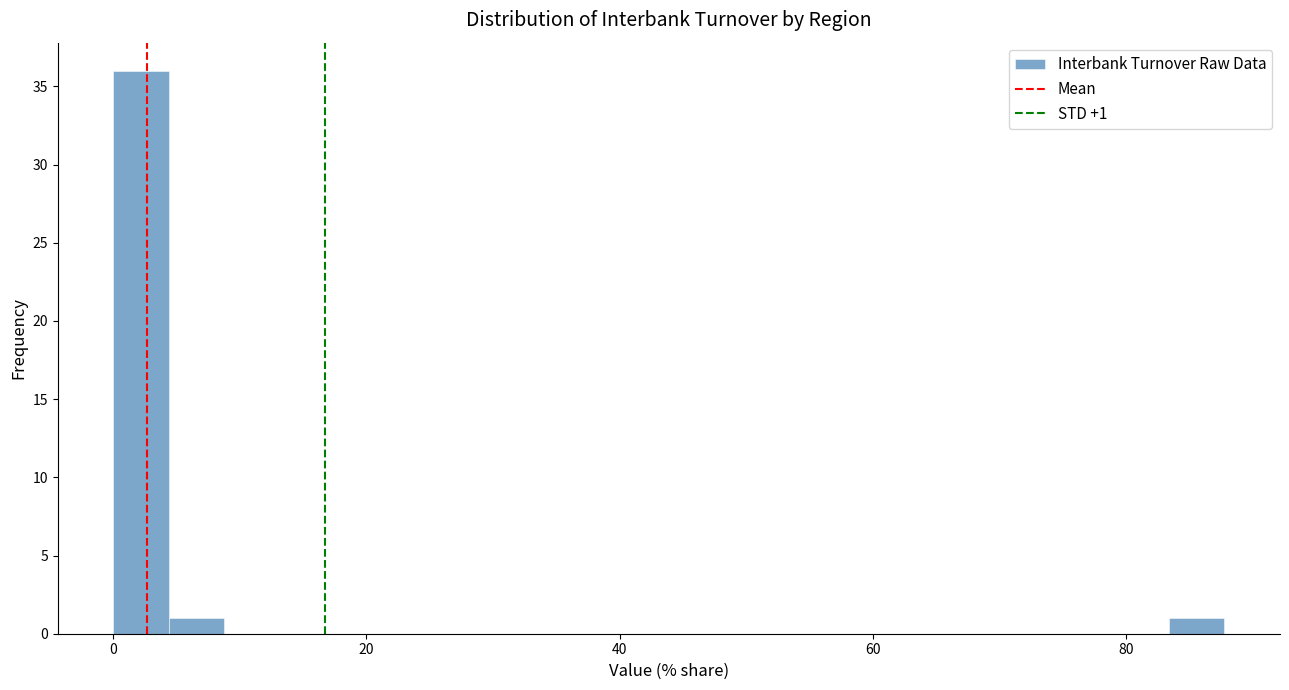

Around what value on the x-axis is the tallest bar? Give the approximate position of its centre, as read against the axis.

2